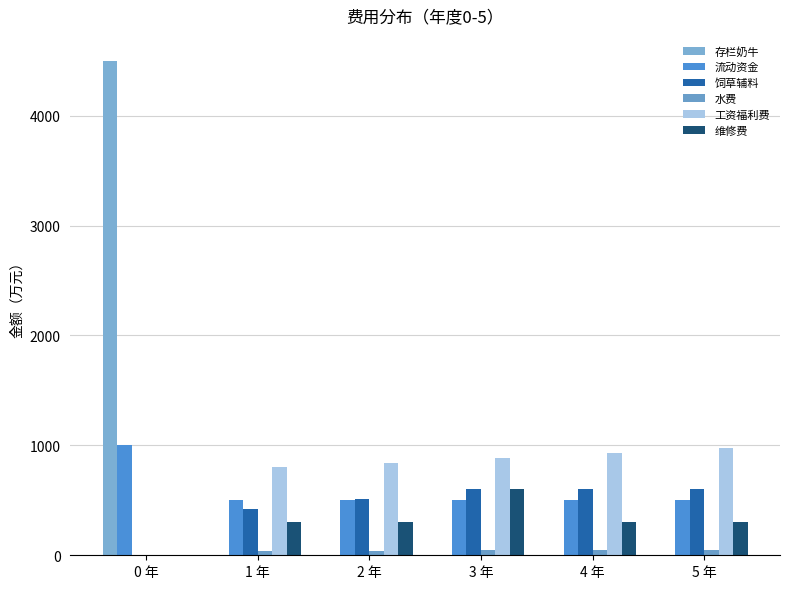

What is the average value of the 维修费 series?

300.0